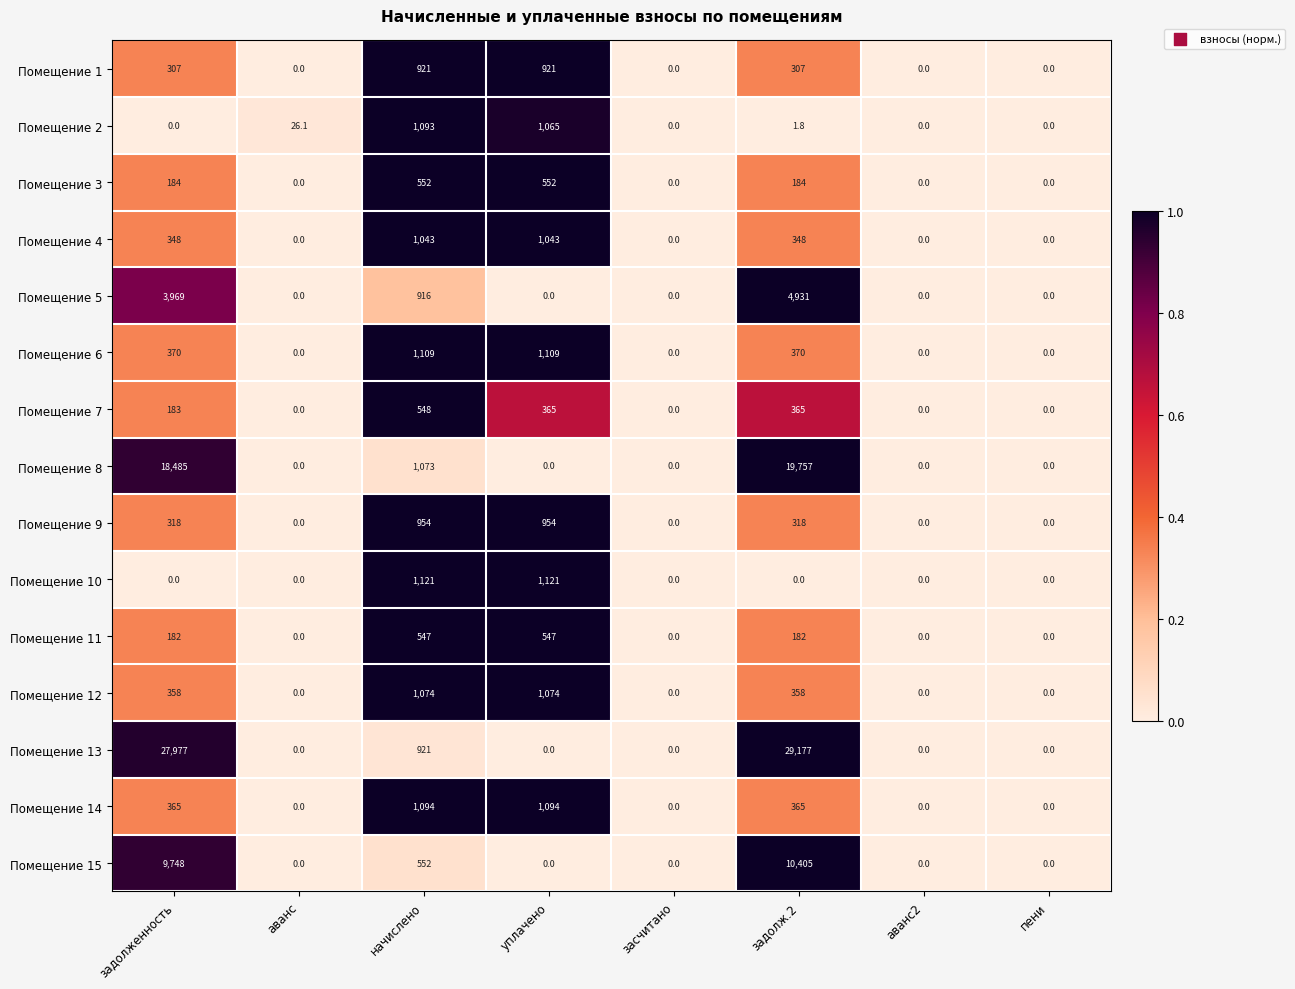

What is the difference between the Помещение 3 values at задолж.2 and пени?

184.0